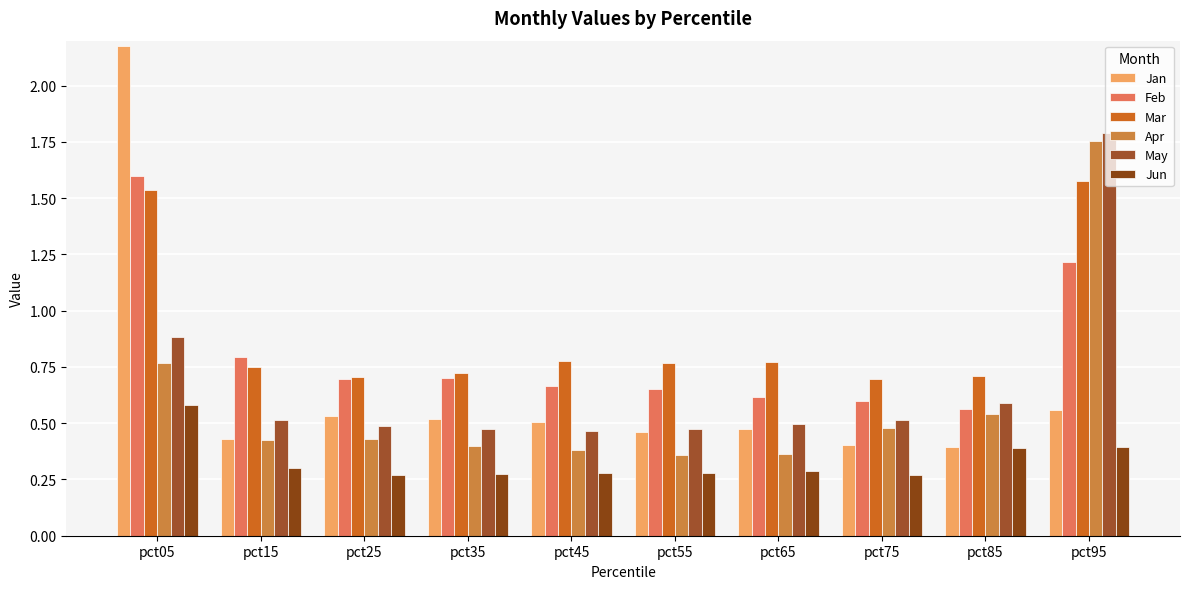

Which series has the largest range (max minus min)?

Jan